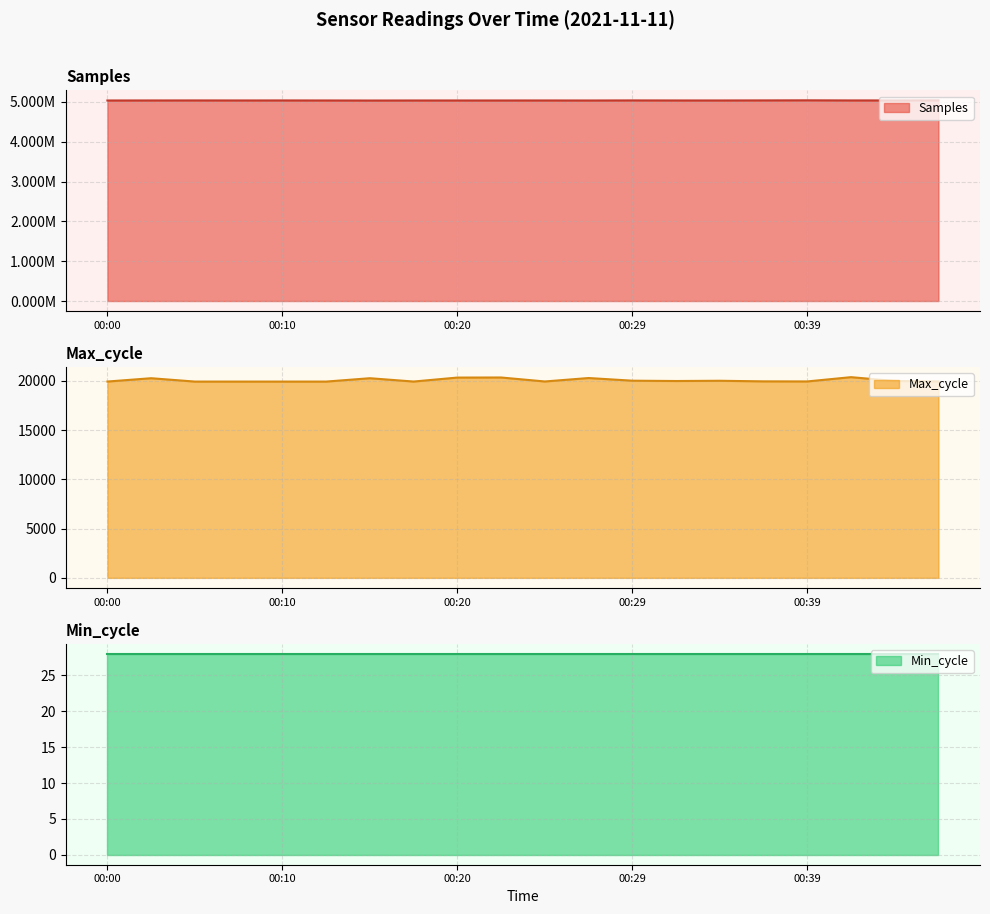

Where does the Samples series first go above 5037936?

00:05